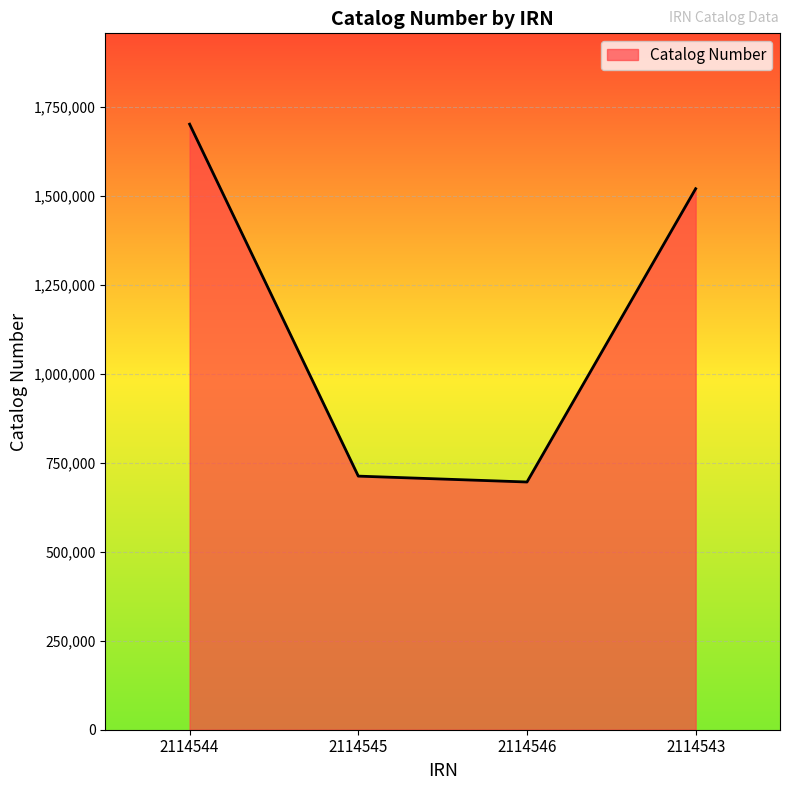

Reading left to right, what are all the values shown in this chart?

1702479	712981	696454	1520978